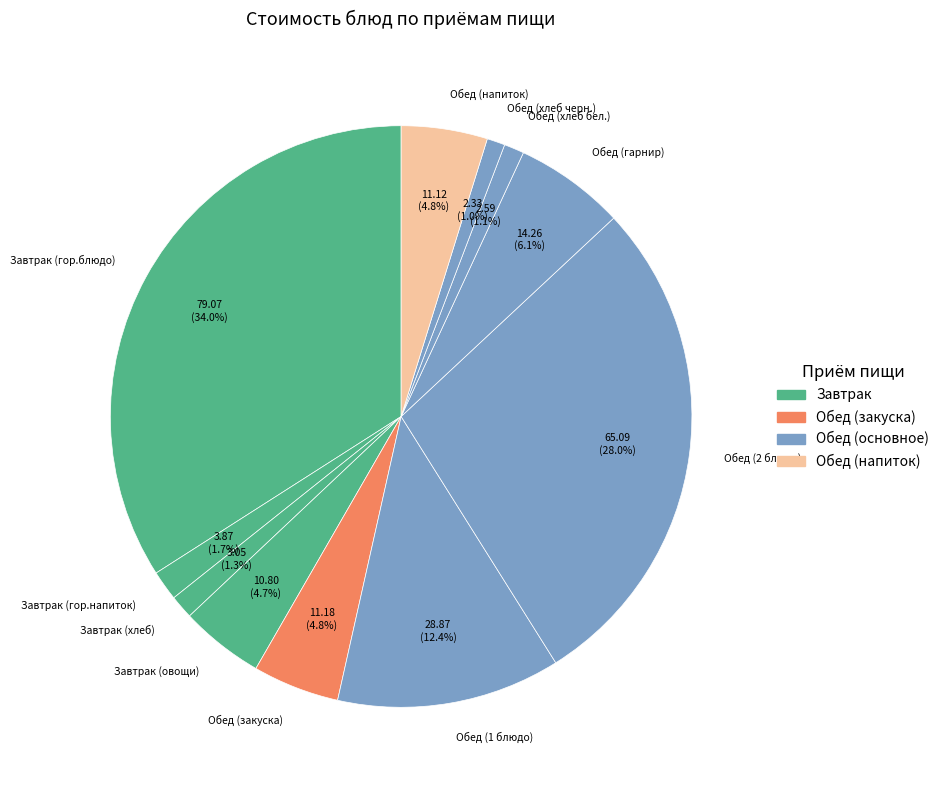

To the nearest percent, what is the difference between the largest and smallest slice percentages?

33%